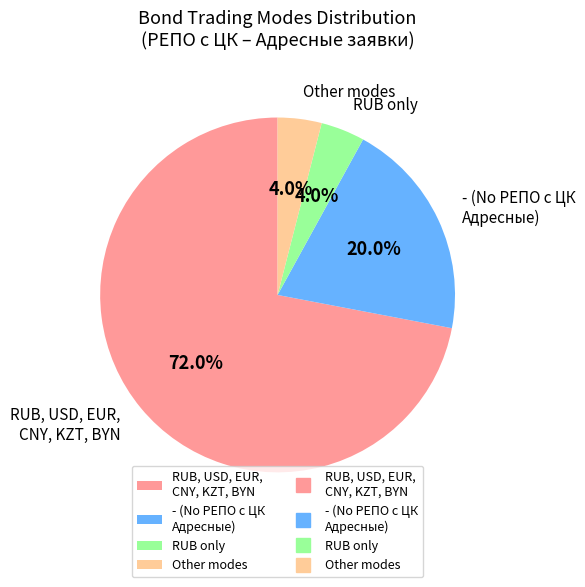

To the nearest percent, what is the difference between the largest and smallest slice percentages?

68%